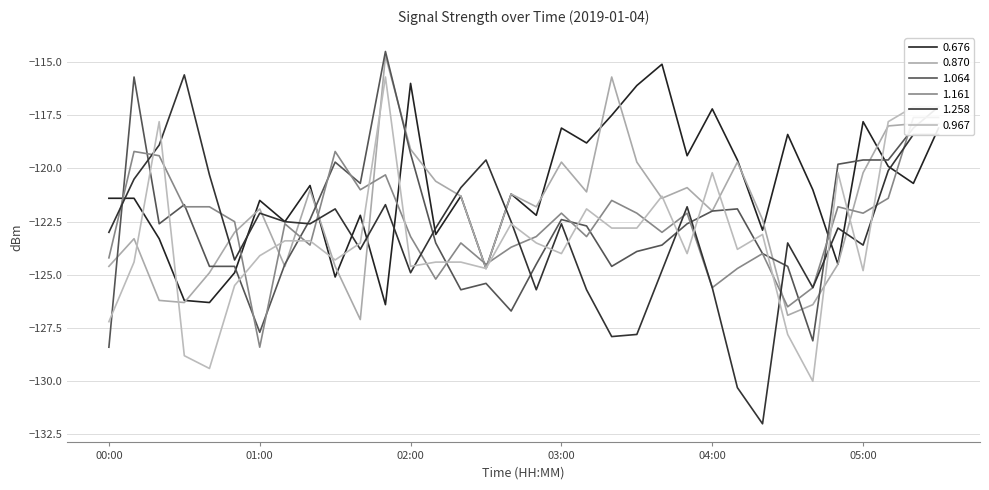

What is the sum of all 0.676 values?

-4115.6